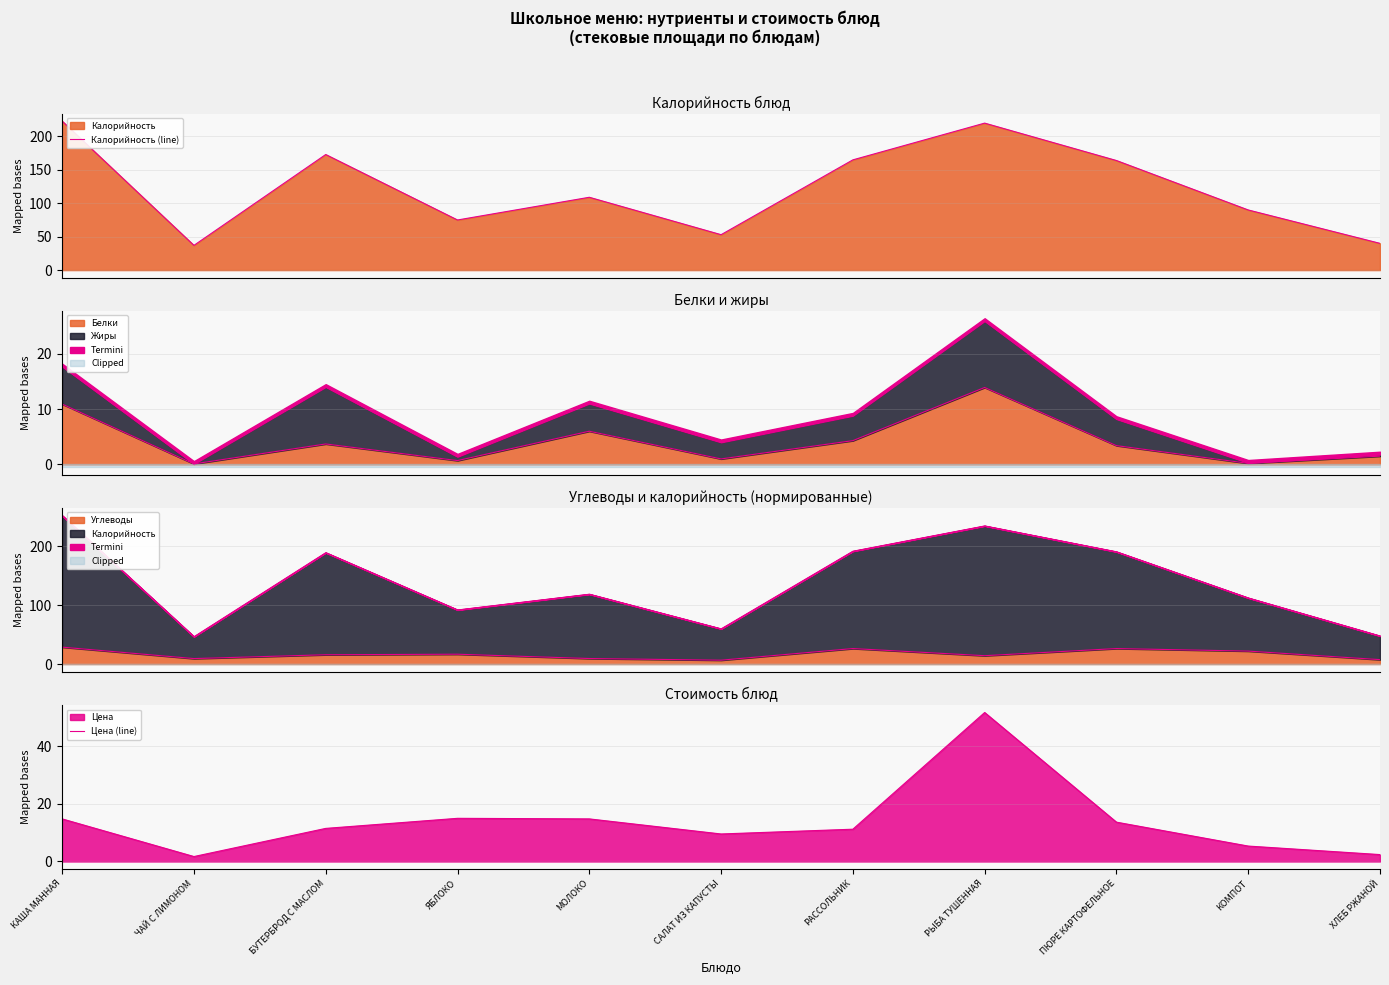

Which category has the highest value across all series?

КАША МАННАЯ